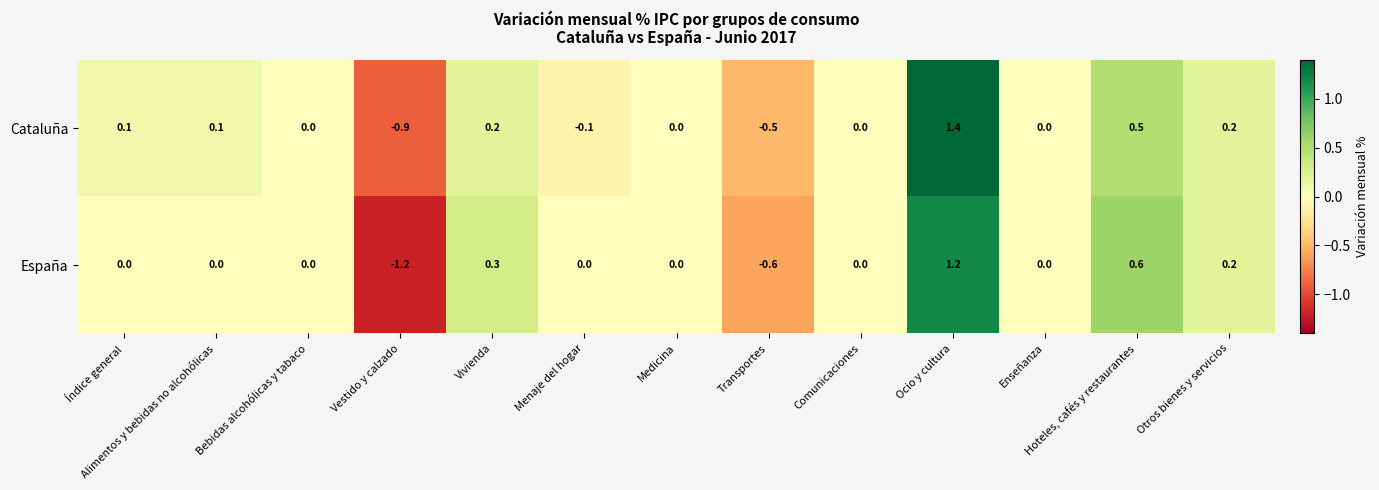

What value does the Cataluña series have at Ocio y cultura?

1.4